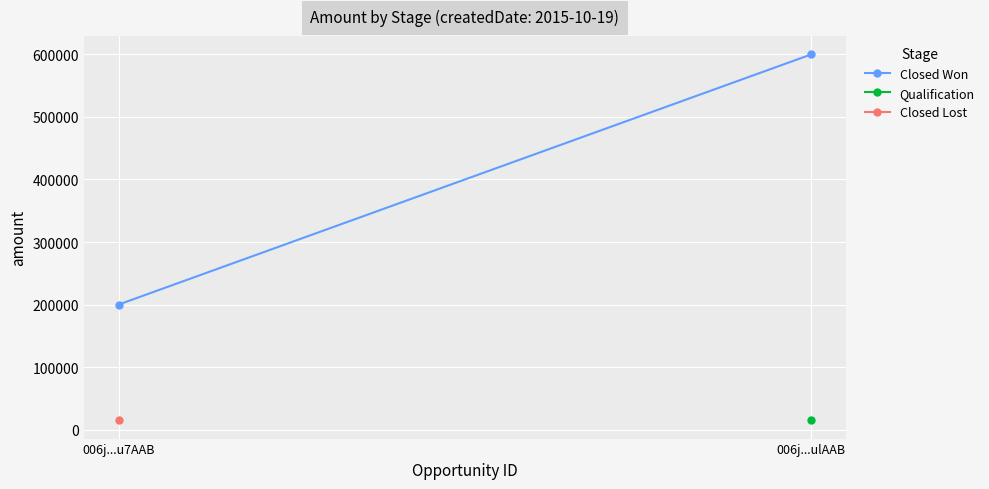

Is it true that Qualification equals 15000.0 at 006j...ulAAB?

True